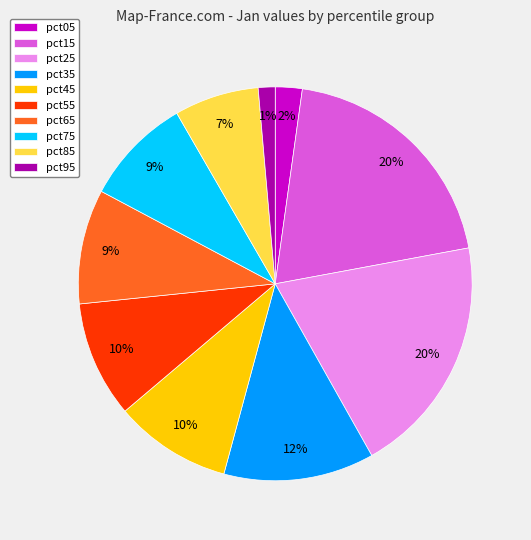

Does pct75 account for over 50% of the chart?

No